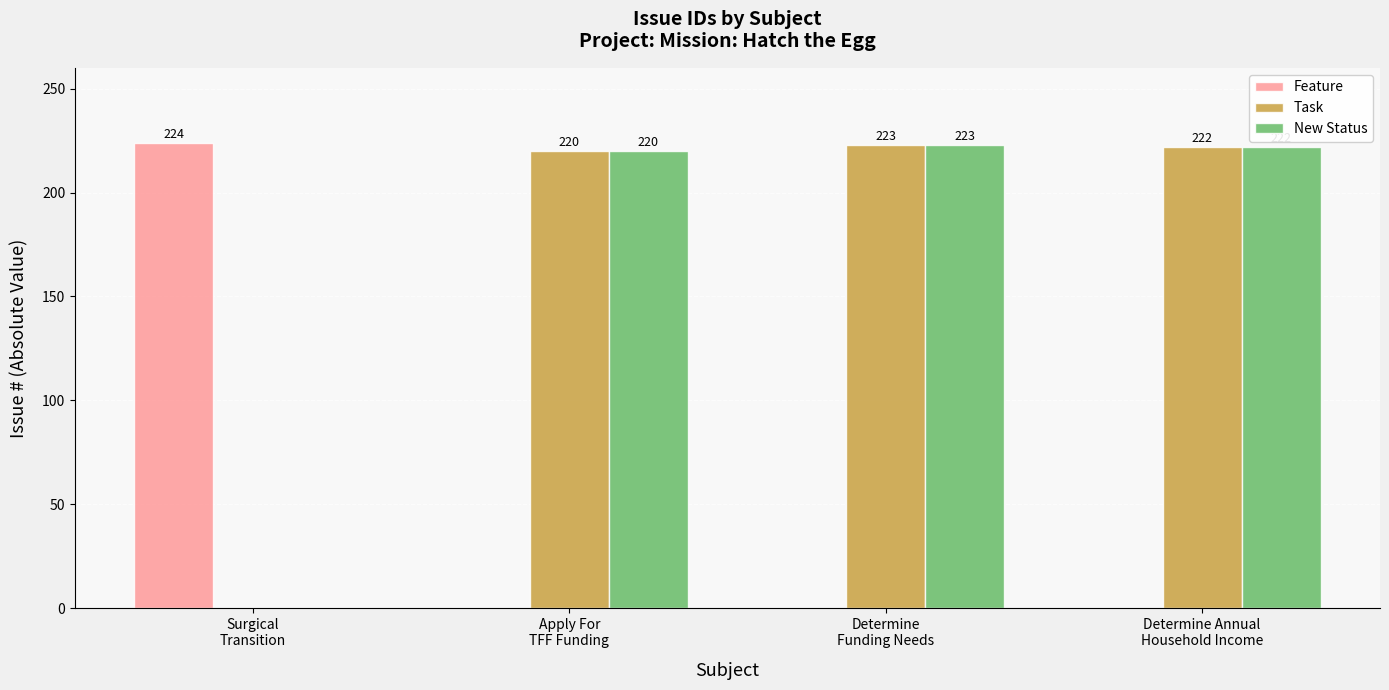

How many Feature values are between 0 and 224?

4